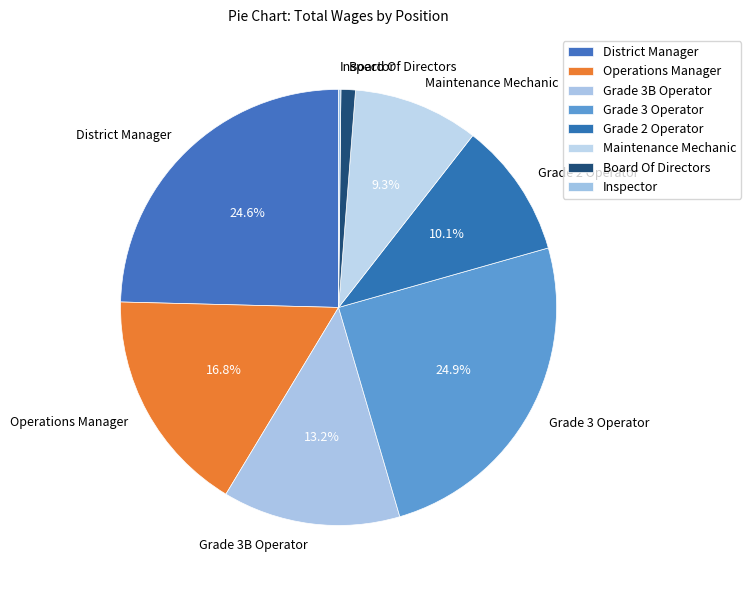

To the nearest percent, what is the difference between the largest and smallest slice percentages?

25%